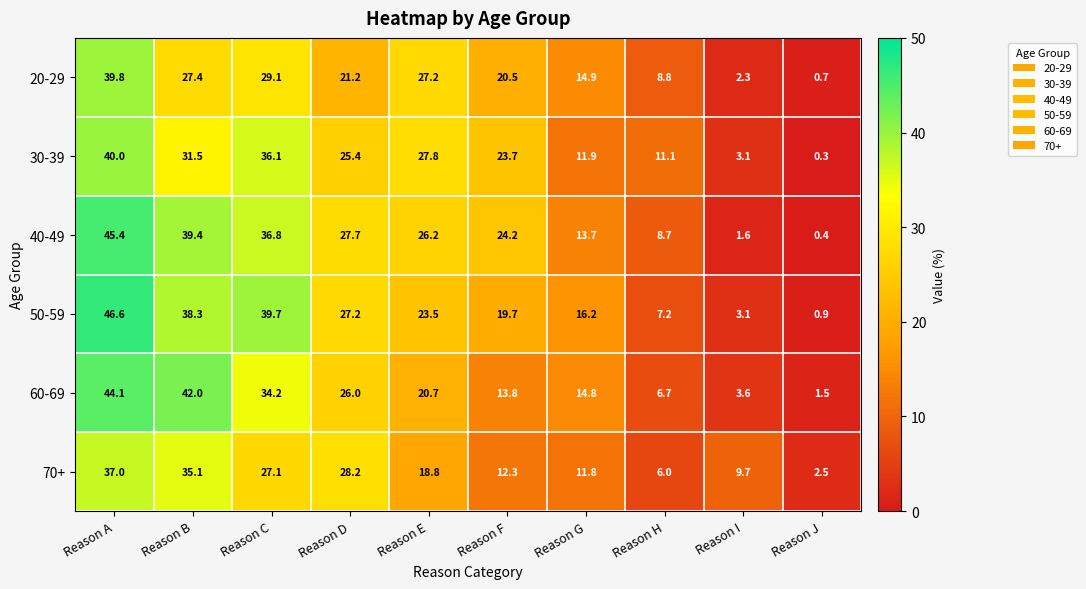

What is the difference between the maximum and minimum values in the 20-29 series?

39.1